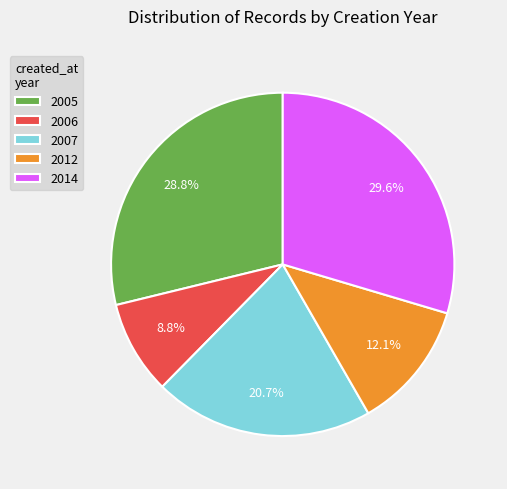

Between 2012 and 2006, which is larger?

2012